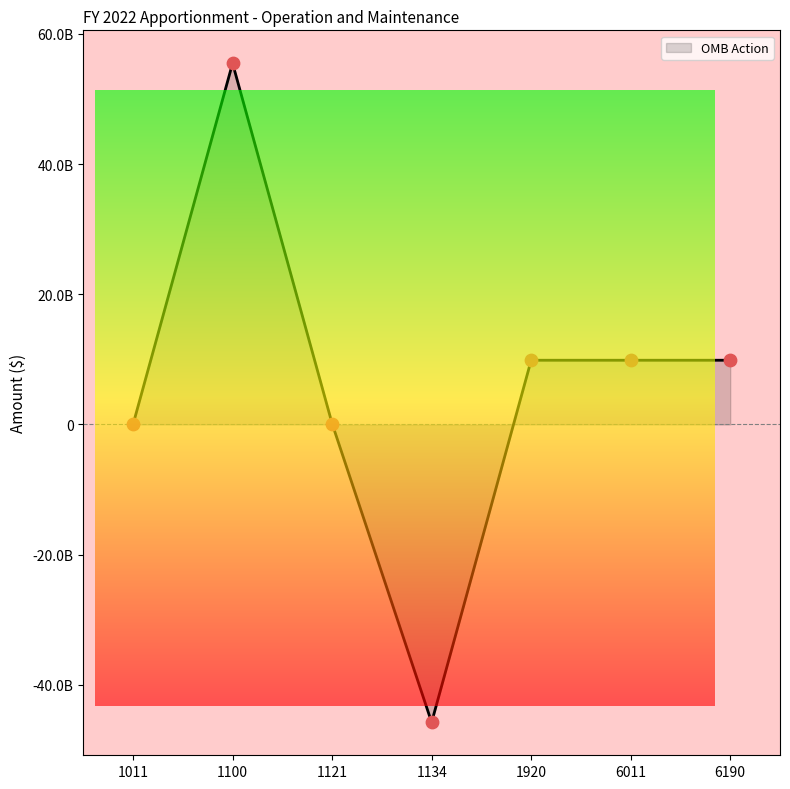

Does the chart have visible grid lines?

No